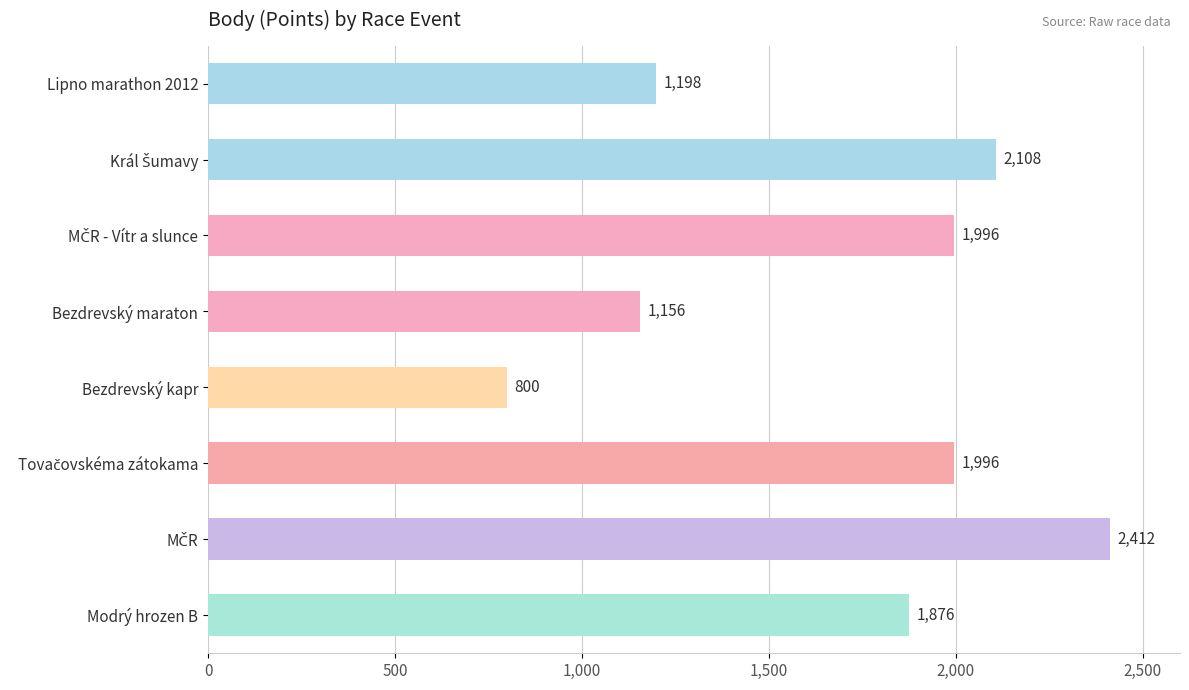

What is the value of the 8th bar from the top?

1876